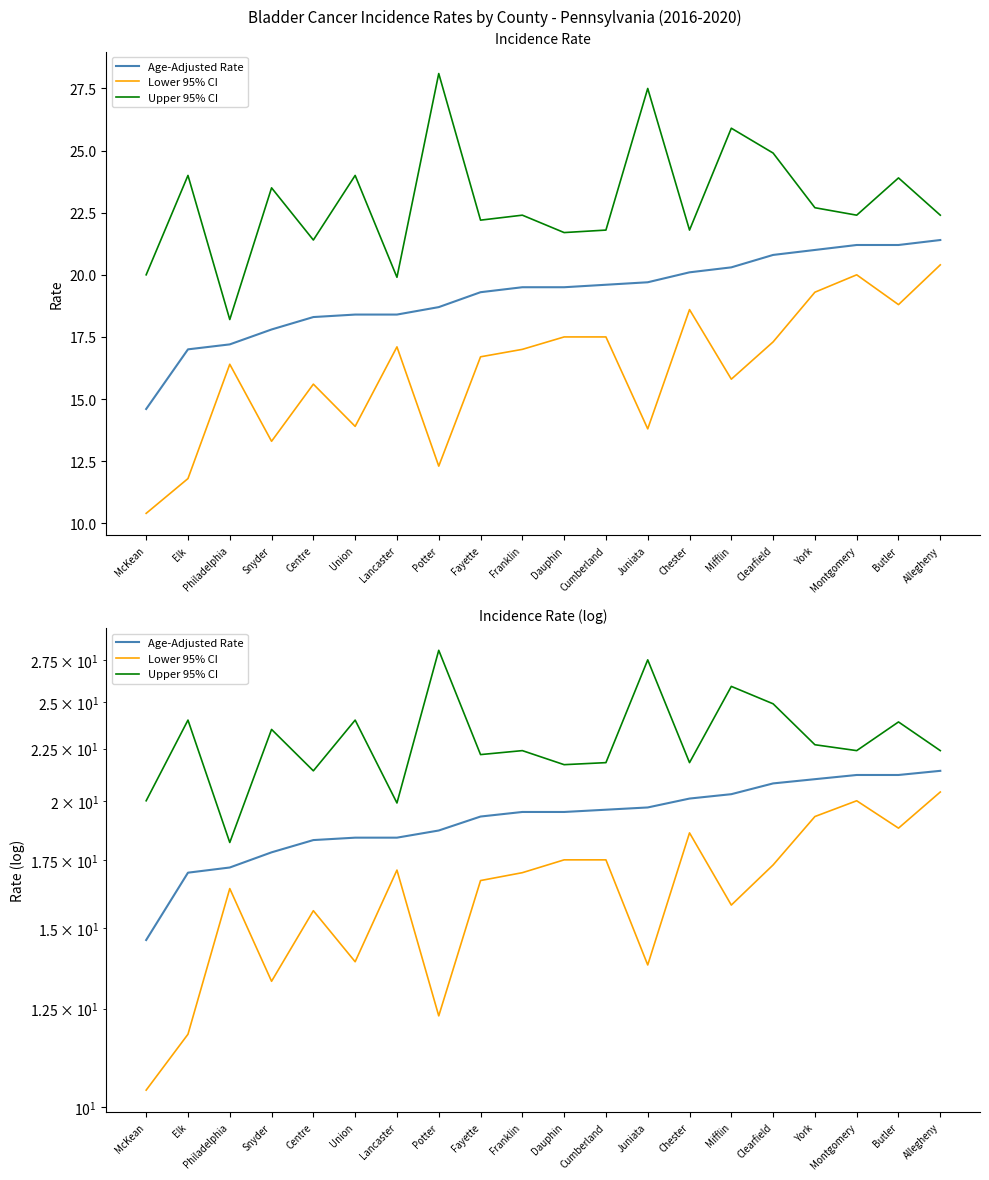

Reading right to left, what are all the values shown in this chart?

Age-Adjusted Rate: 21.4	21.2	21.2	21.0	20.8	20.3	20.1	19.7	19.6	19.5	19.5	19.3	18.7	18.4	18.4	18.3	17.8	17.2	17.0	14.6
Lower 95% CI: 20.4	18.8	20.0	19.3	17.3	15.8	18.6	13.8	17.5	17.5	17.0	16.7	12.3	17.1	13.9	15.6	13.3	16.4	11.8	10.4
Upper 95% CI: 22.4	23.9	22.4	22.7	24.9	25.9	21.8	27.5	21.8	21.7	22.4	22.2	28.1	19.9	24.0	21.4	23.5	18.2	24.0	20.0